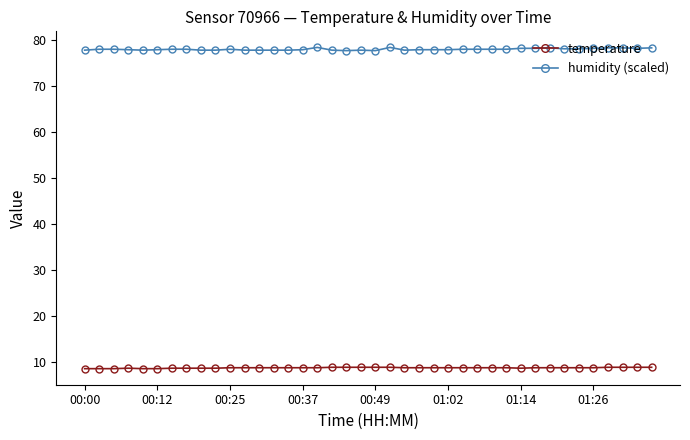

True or false: humidity (scaled) and temperature cross at least once.

False